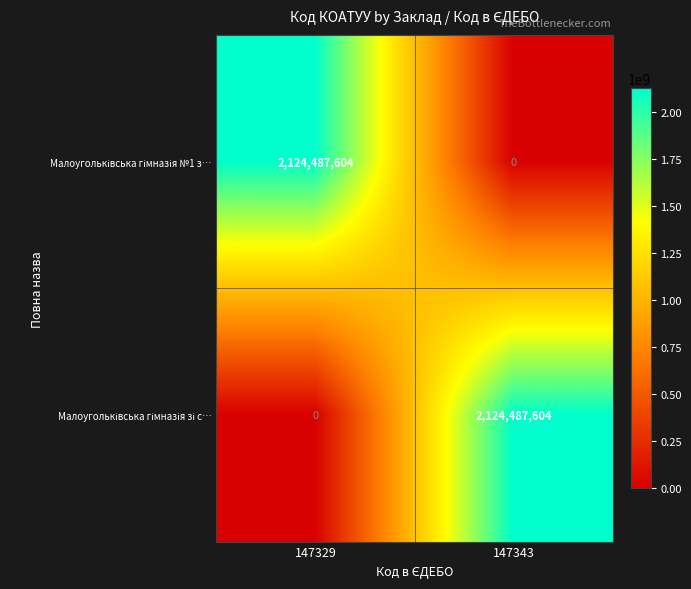

What is the total value across all series at 147329?

2124487604